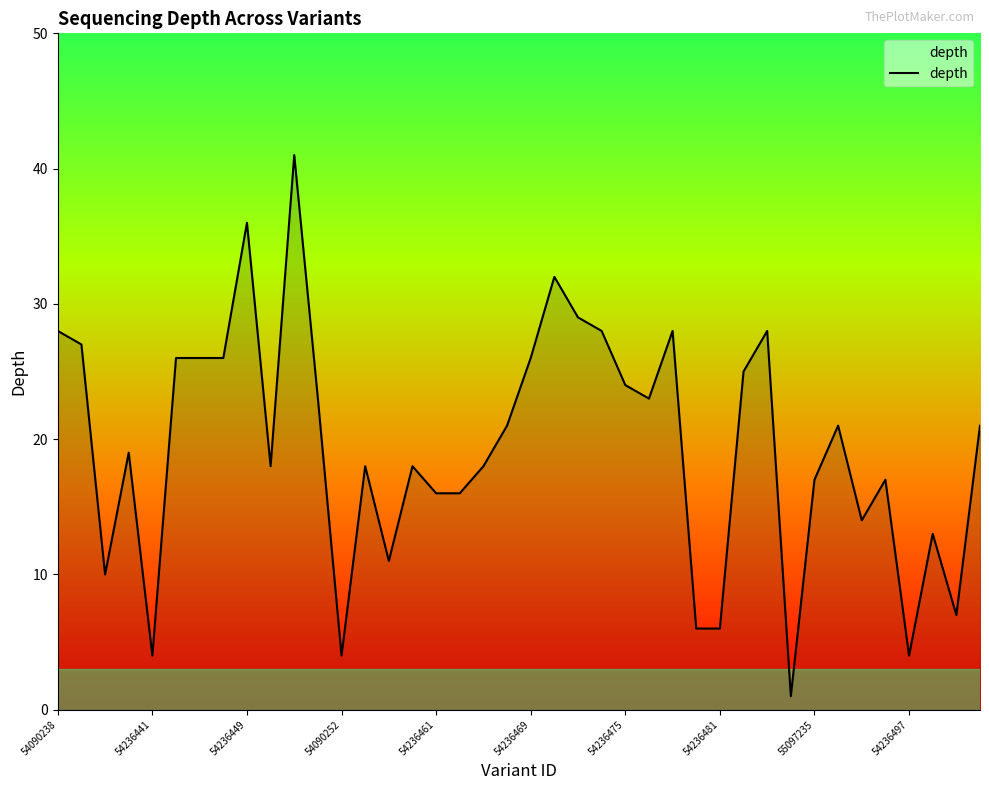

What is the difference between the maximum and minimum values?

40